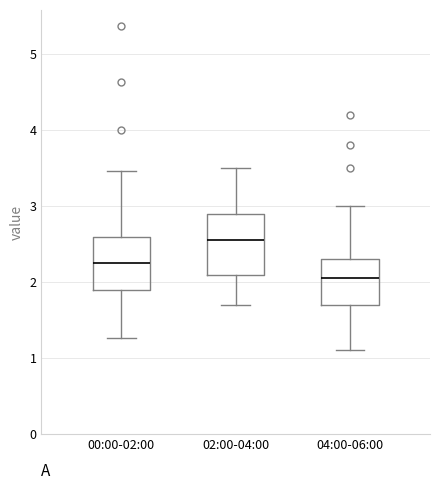

Reading left to right, transcribe this box plot: for each box, give where its median line is, the range the box spans, and where its two whiskers end, as read against the y-axis. The values are not printed on the chart, so give them approximately, as read against the axis.

00:00-02:00: median 2.3, box 1.9 to 2.6, whiskers 1.3 to 3.5
02:00-04:00: median 2.6, box 2.1 to 2.9, whiskers 1.7 to 3.5
04:00-06:00: median 2.1, box 1.7 to 2.3, whiskers 1.1 to 3.0